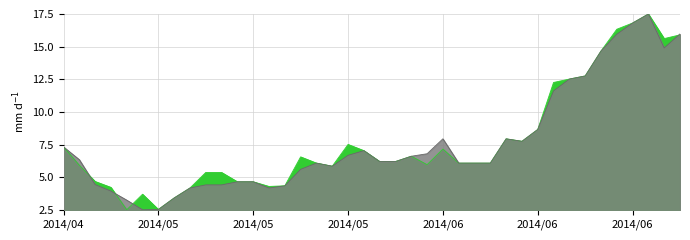

Rank the series by their maximum value, from highest to lowest.

col_4, col_3